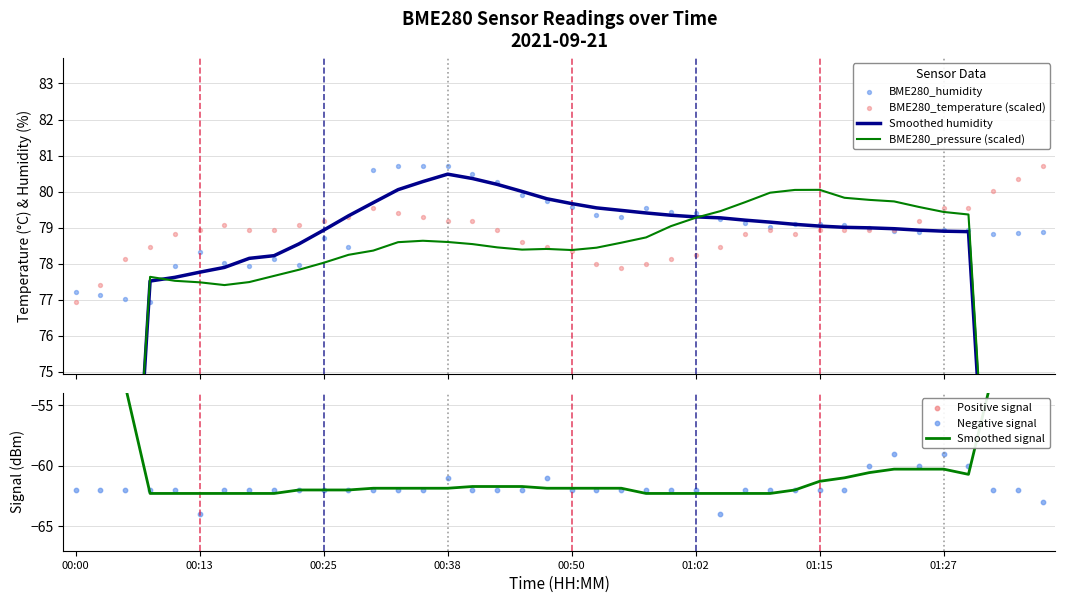

Which series has the widest spread of Y values?

Smoothed humidity